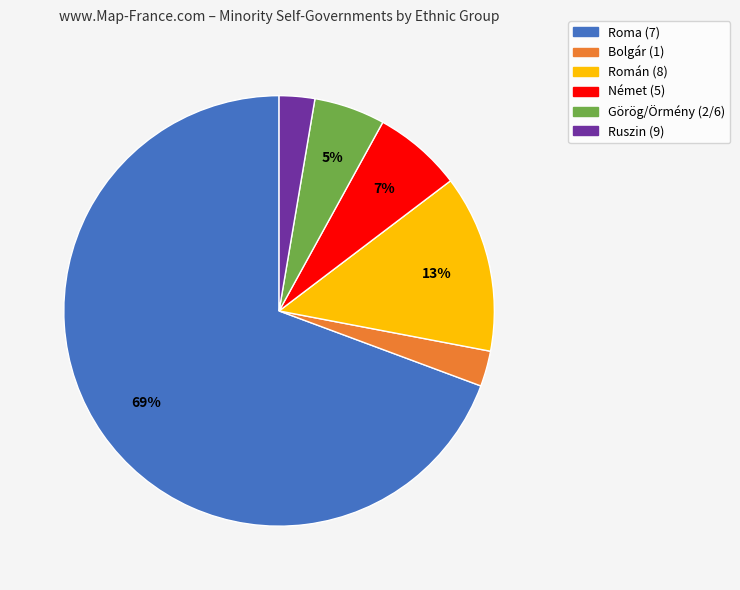

To the nearest percent, what is the average slice percentage?

17%